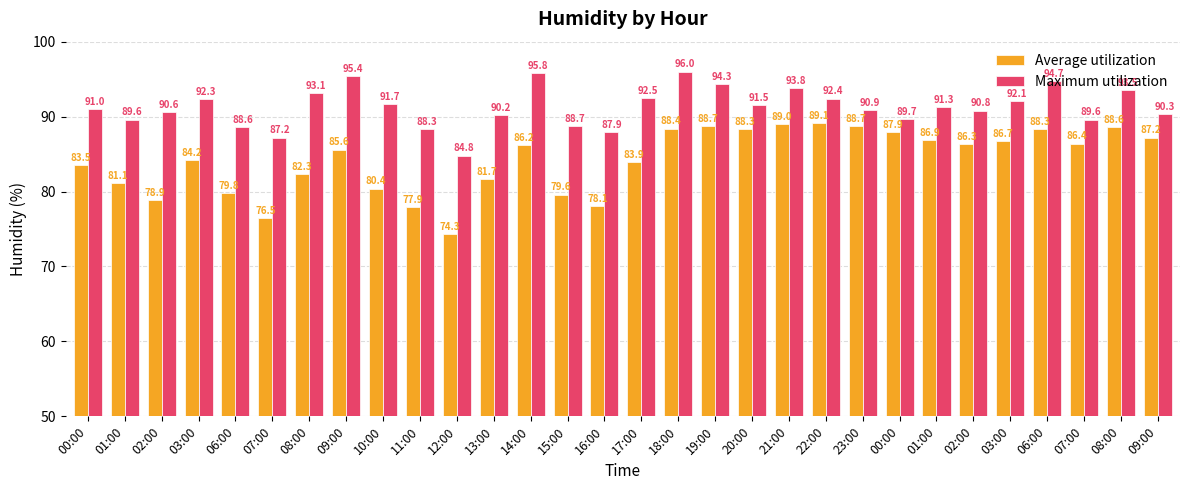

Reading left to right, list all the values displayed in this chart.

Average utilization: 00:00=83.5	01:00=81.1	02:00=78.9	03:00=84.2	06:00=79.8	07:00=76.5	08:00=82.3	09:00=85.6	10:00=80.4	11:00=77.9	12:00=74.3	13:00=81.7	14:00=86.2	15:00=79.6	16:00=78.1	17:00=83.9	18:00=88.4	19:00=88.7	20:00=88.3	21:00=89.0	22:00=89.1	23:00=88.7	00:00=87.9	01:00=86.9	02:00=86.3	03:00=86.7	06:00=88.3	07:00=86.4	08:00=88.6	09:00=87.2
Maximum utilization: 00:00=91.0	01:00=89.6	02:00=90.6	03:00=92.3	06:00=88.6	07:00=87.2	08:00=93.1	09:00=95.4	10:00=91.7	11:00=88.3	12:00=84.8	13:00=90.2	14:00=95.8	15:00=88.7	16:00=87.9	17:00=92.5	18:00=96.0	19:00=94.3	20:00=91.5	21:00=93.8	22:00=92.4	23:00=90.9	00:00=89.7	01:00=91.3	02:00=90.8	03:00=92.1	06:00=94.7	07:00=89.6	08:00=93.5	09:00=90.3